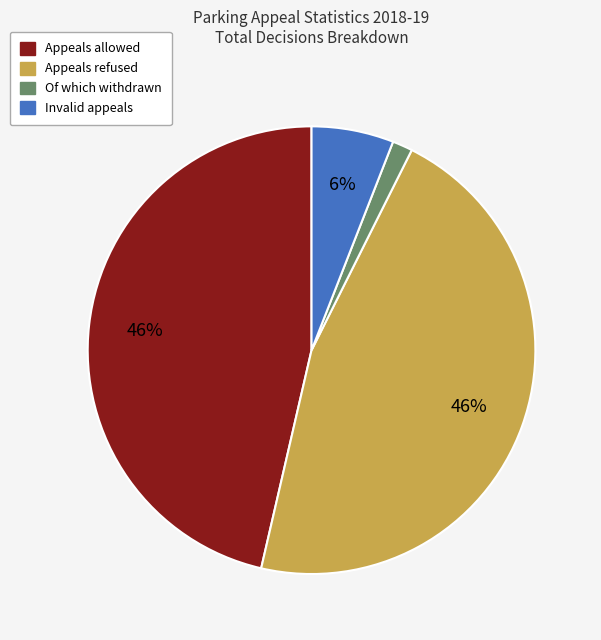

Count the number of slices in the pie.

4